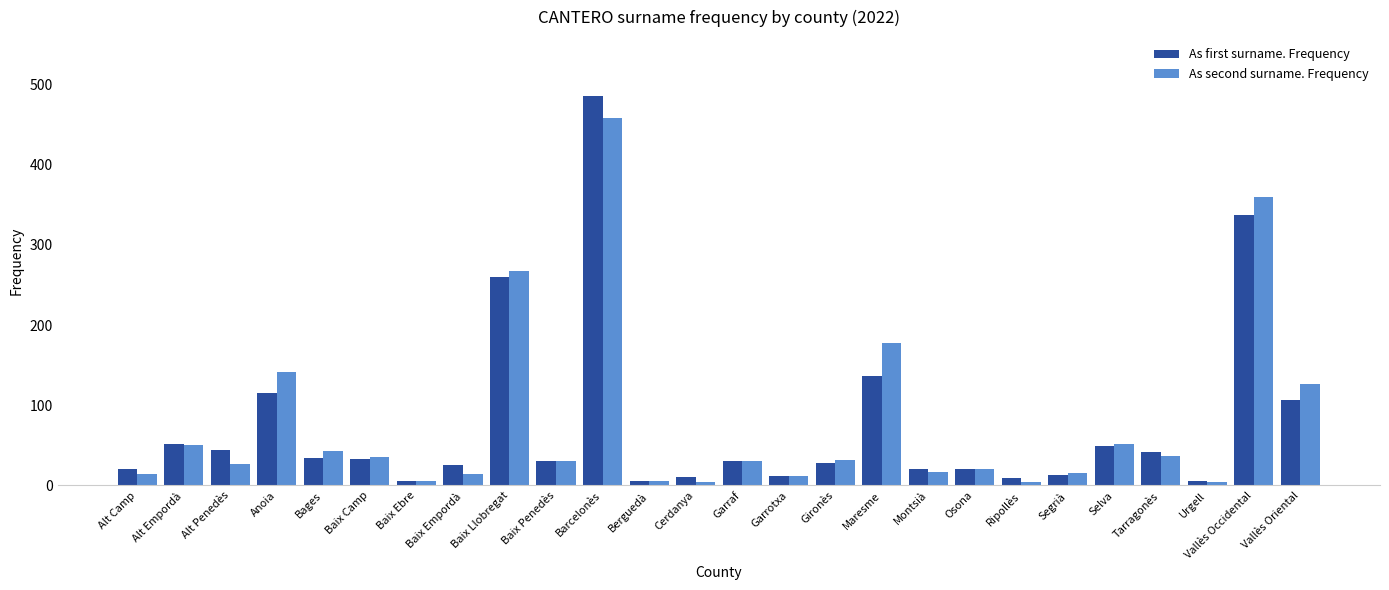

What is the minimum value for As second surname. Frequency?

4